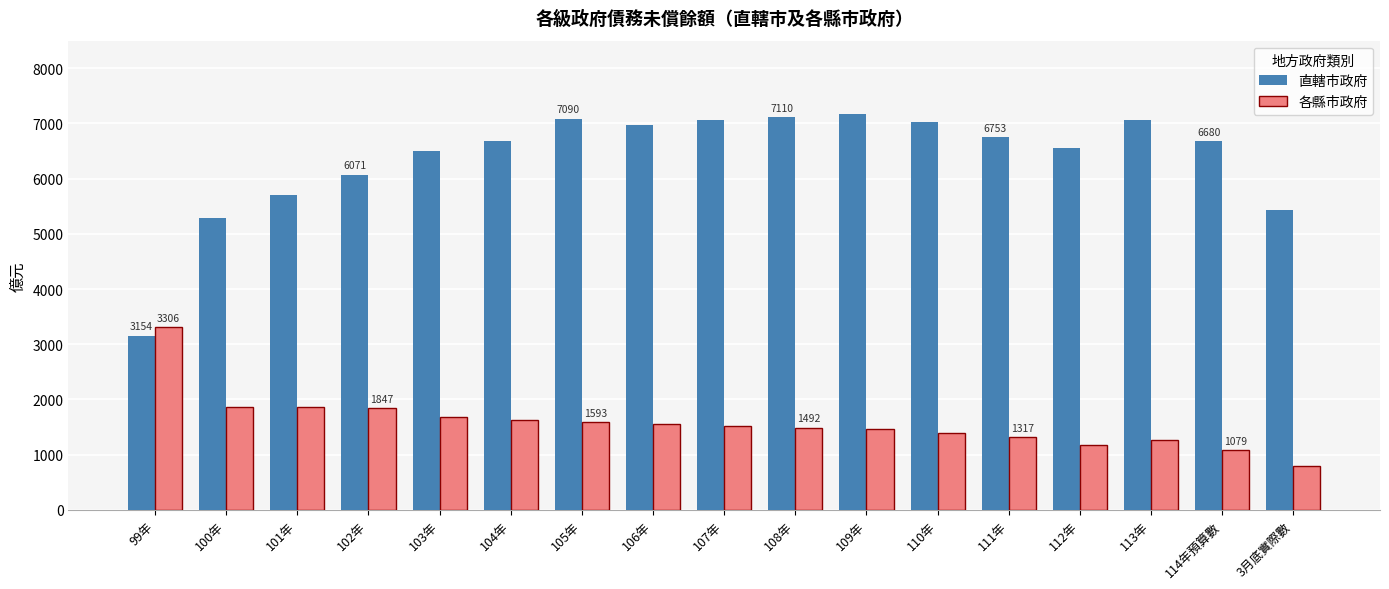

What position from the left is 105年?

7